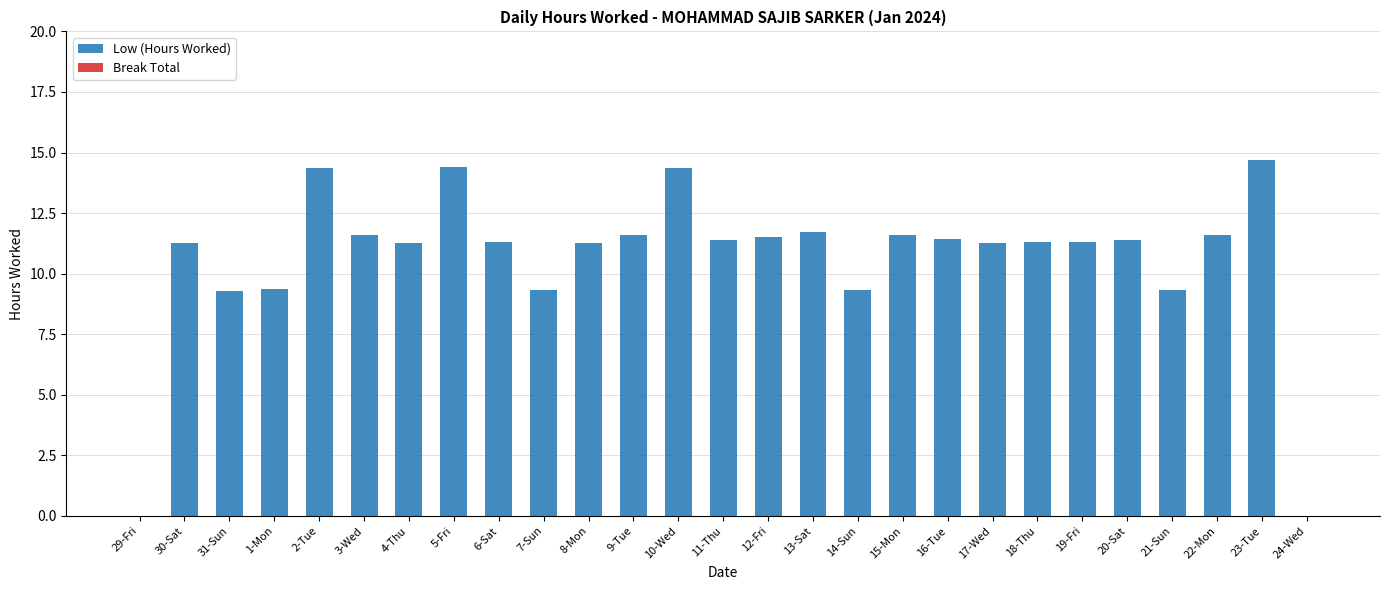

What value does the data have at 19-Fri?

11.3